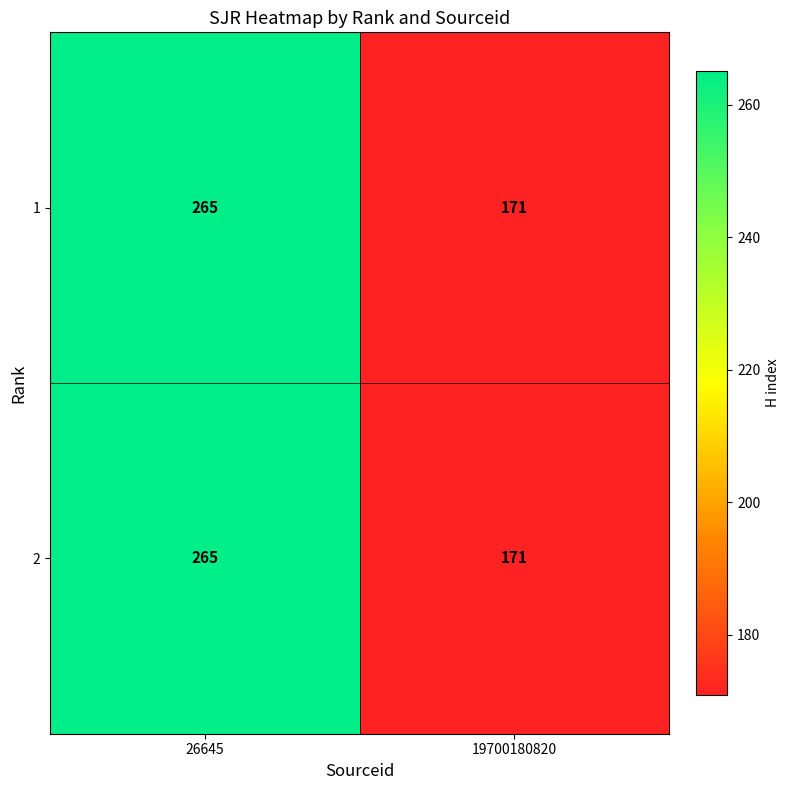

What is the total value across all series at 19700180820?

342